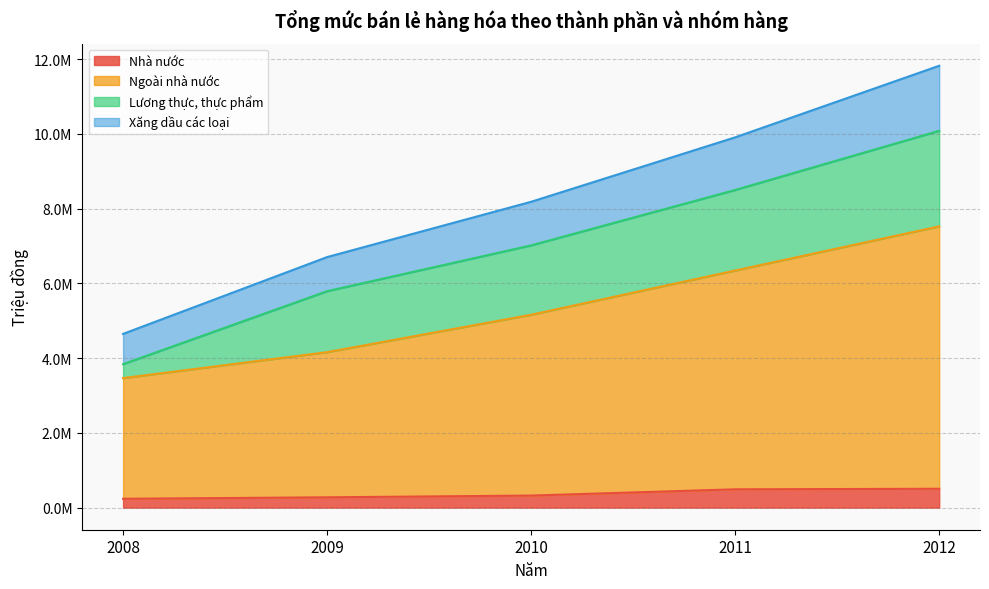

Rank the categories by Ngoài nhà nước value from highest to lowest.

2012, 2011, 2010, 2009, 2008